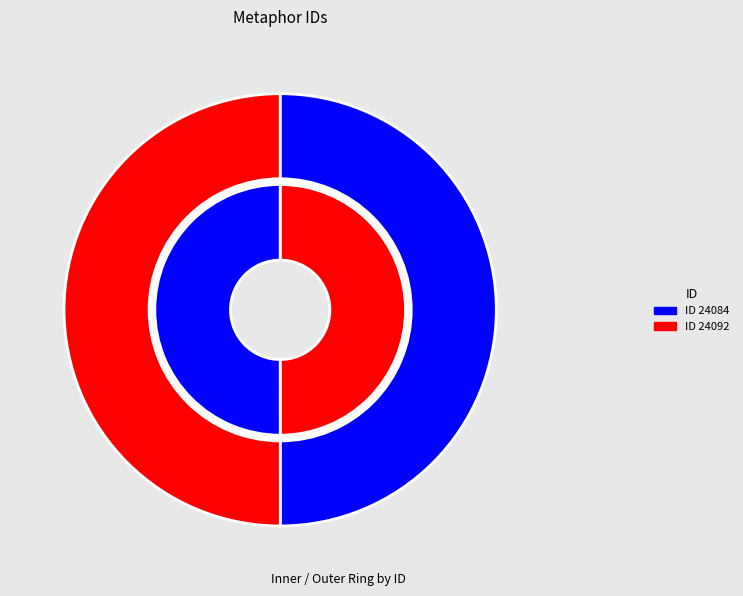

Which category has the biggest portion of the pie?

24092